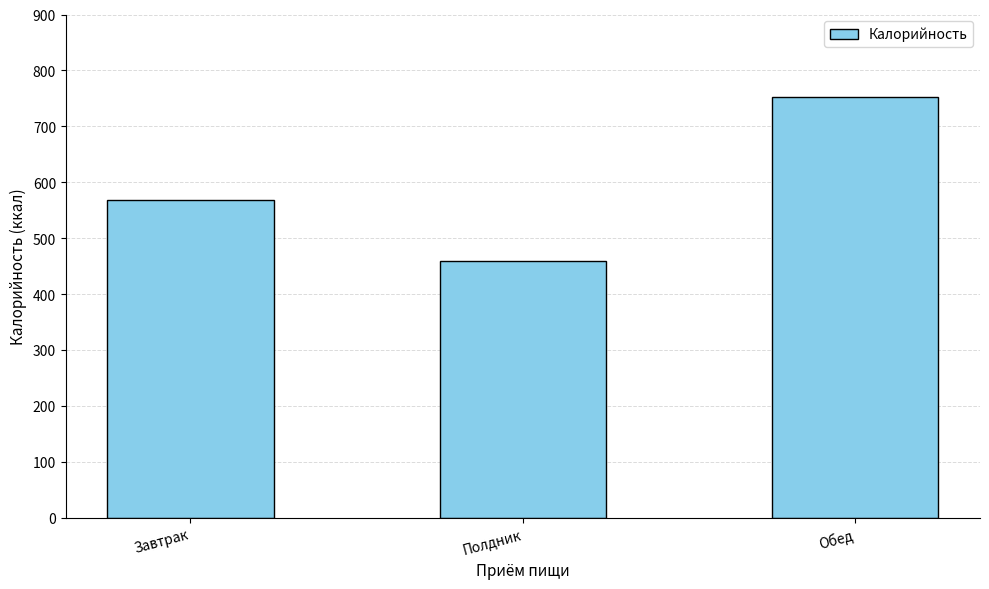

Reading right to left, transcribe all the data shown in this chart.

752.8	458.4	567.9